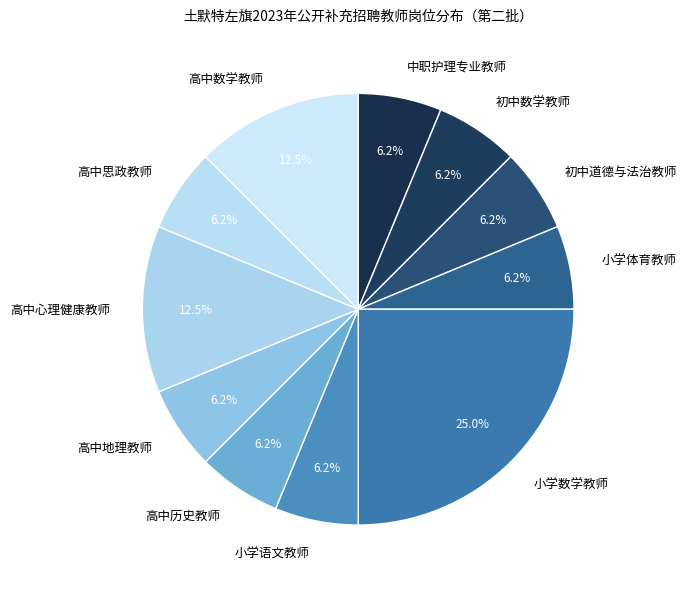

Which slice is the largest?

小学数学教师